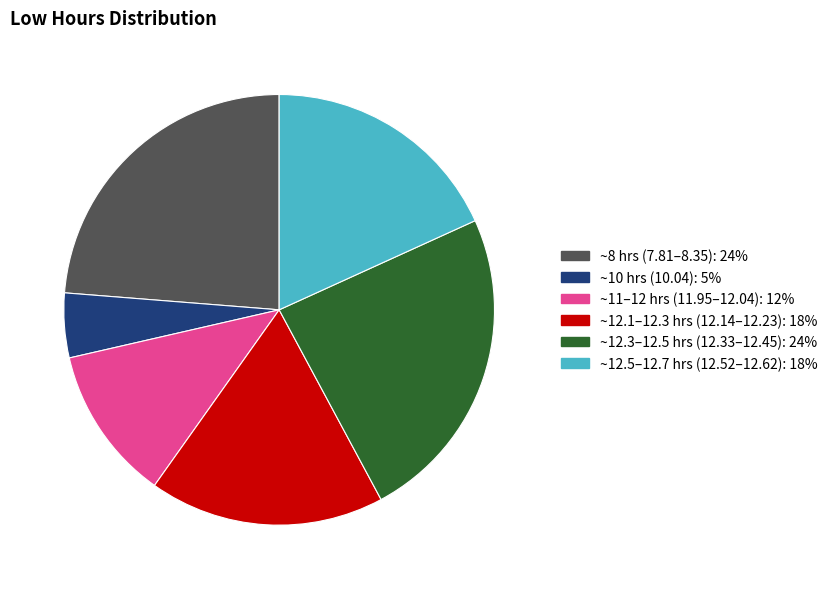

Is there any slice that represents more than half of the pie?

No